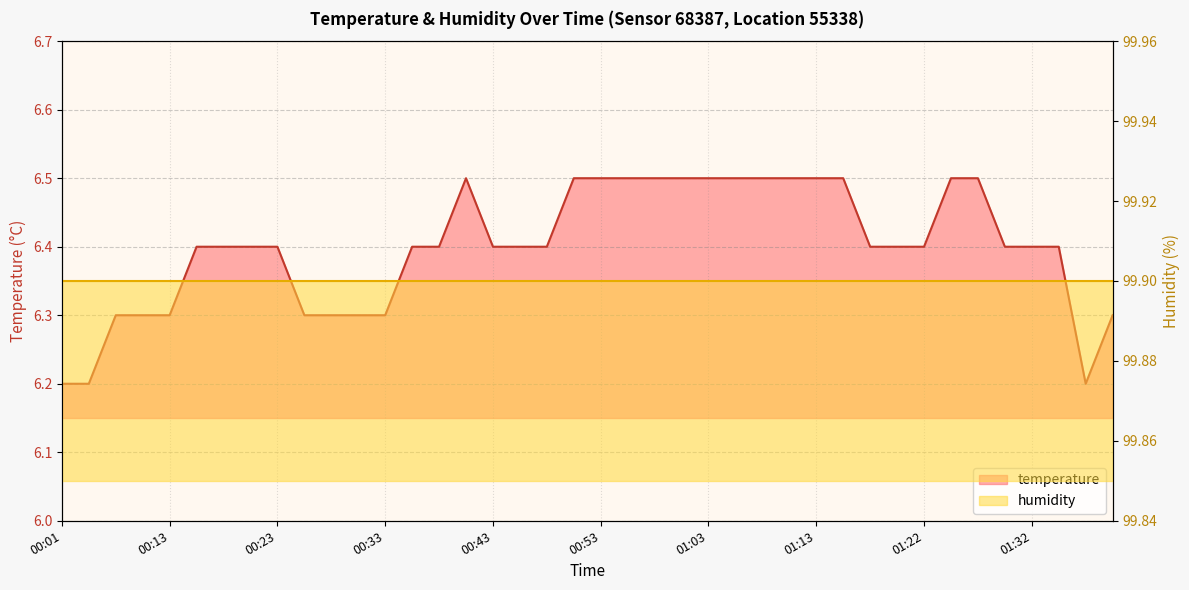

What is the greatest value displayed?

6.5